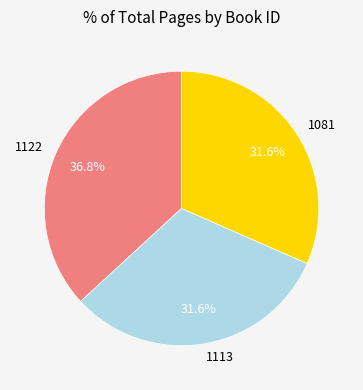

What percentage is the 1122 slice, to the nearest percent?

37%